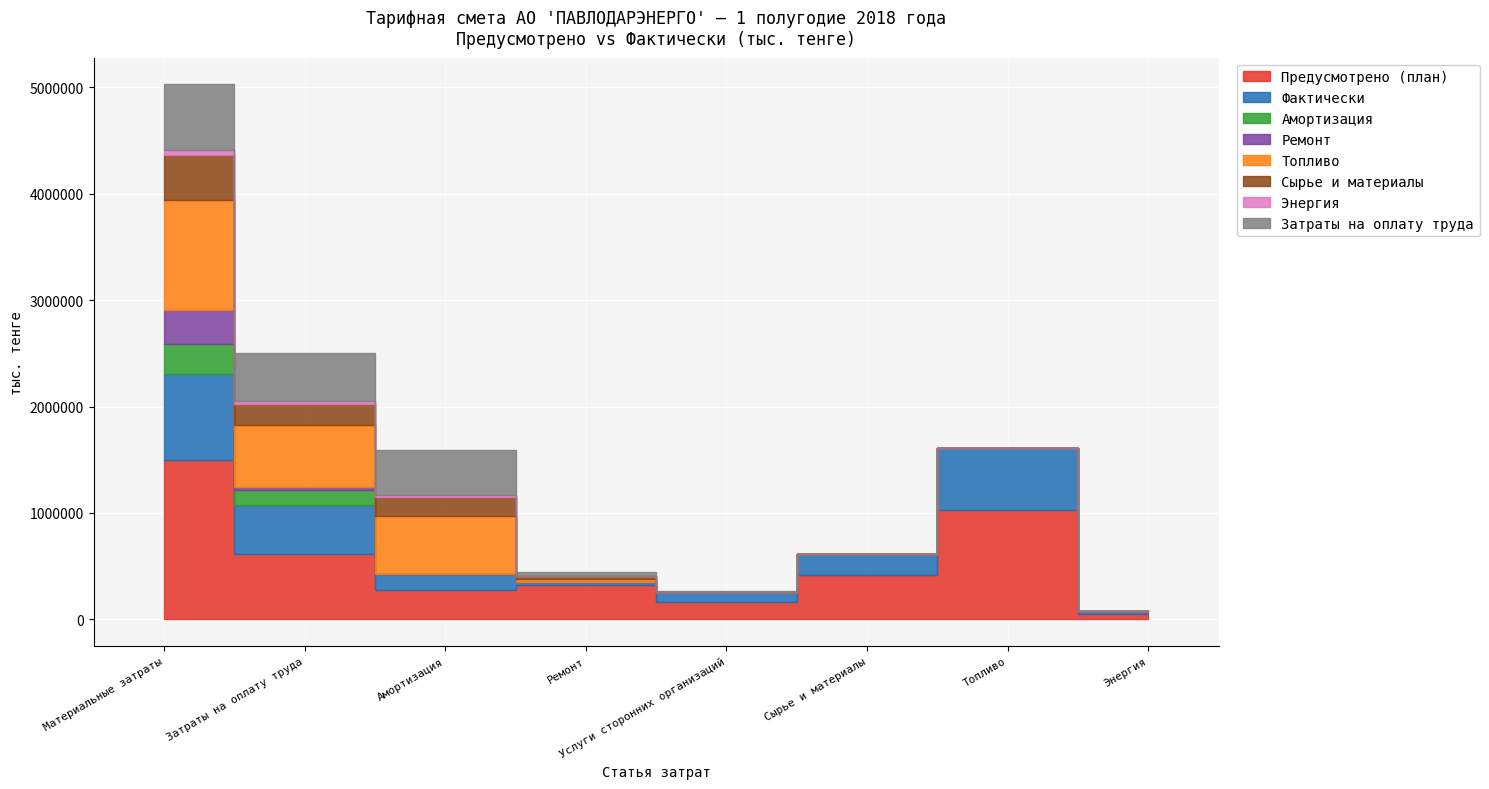

Where does the Фактически series first go above 197689?

Материальные затраты